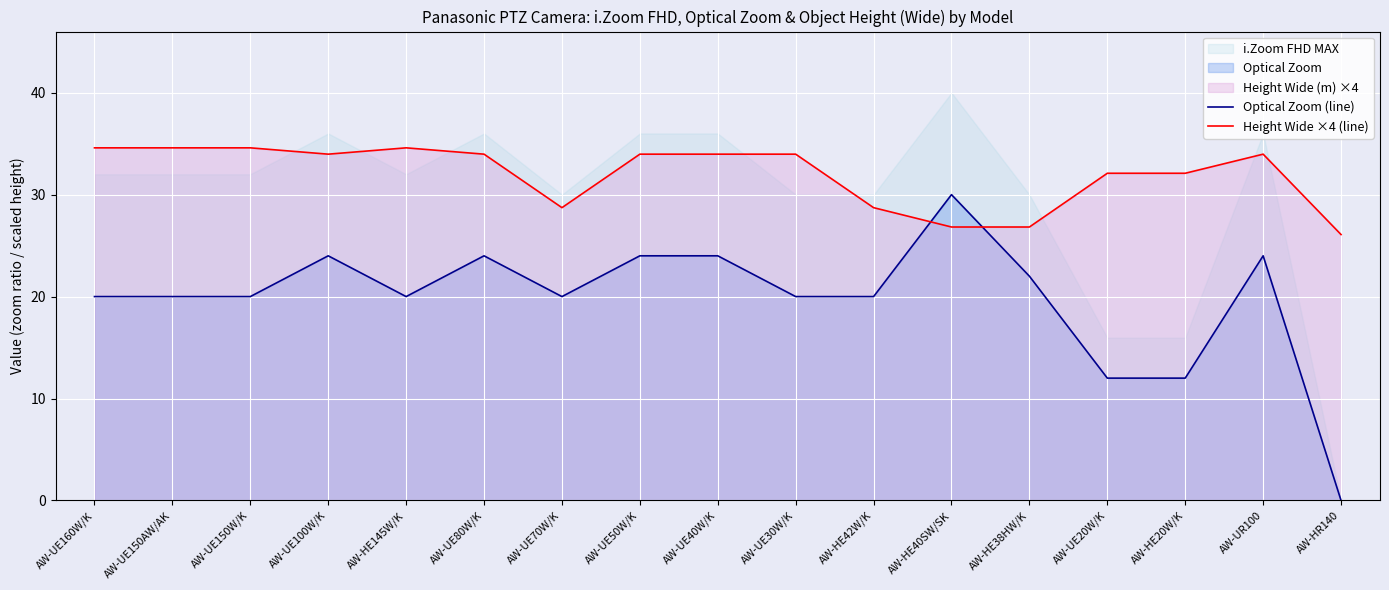

At which label does Optical Zoom (line) first exceed 20?

AW-UE100W/K